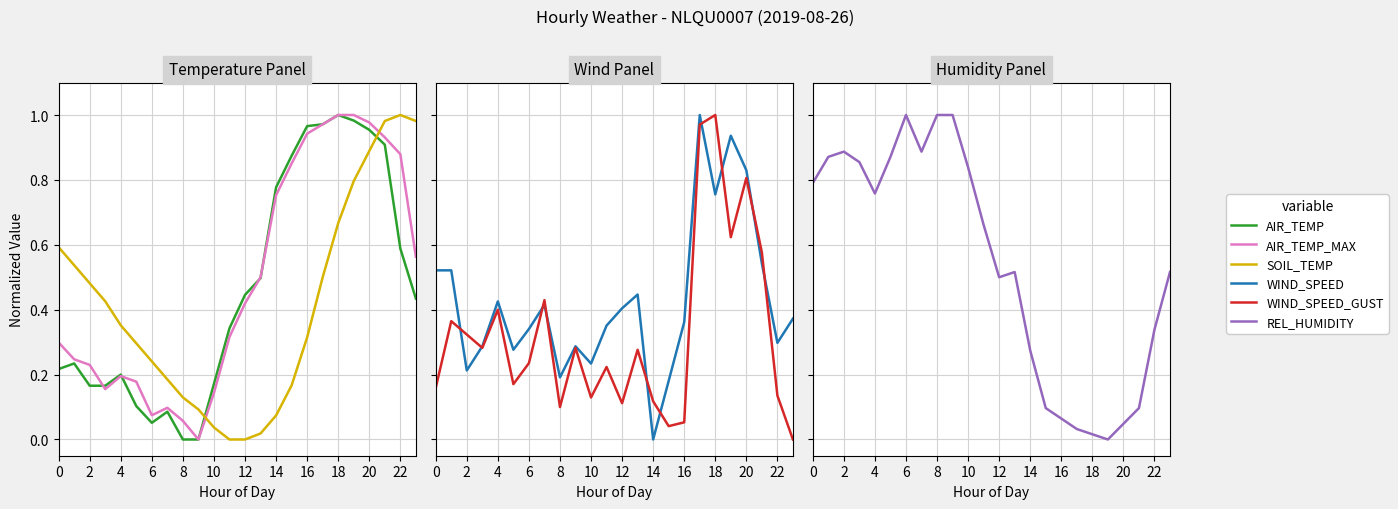

What is the sum of the WIND_SPEED values at 8 and 4?

0.6